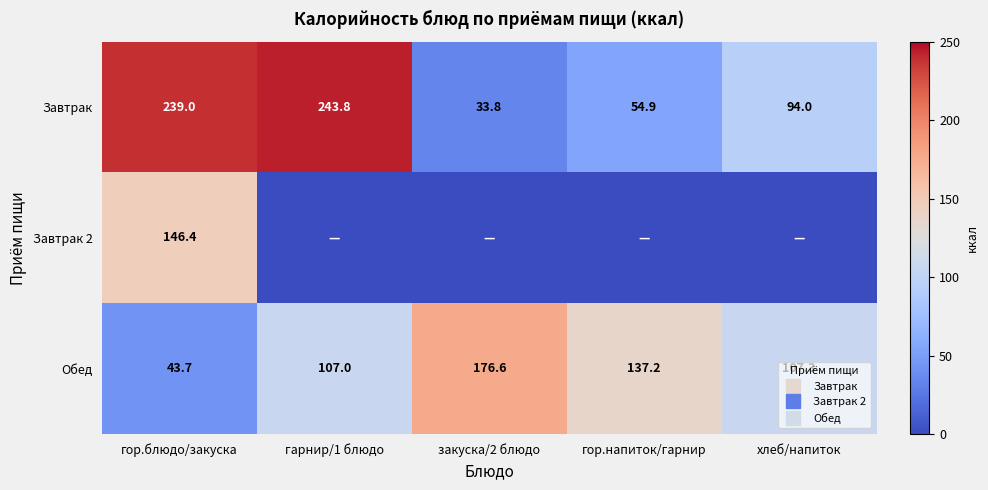

The Завтрак series shows 75.9 at гарнир/1 блюдо. True or false?

False